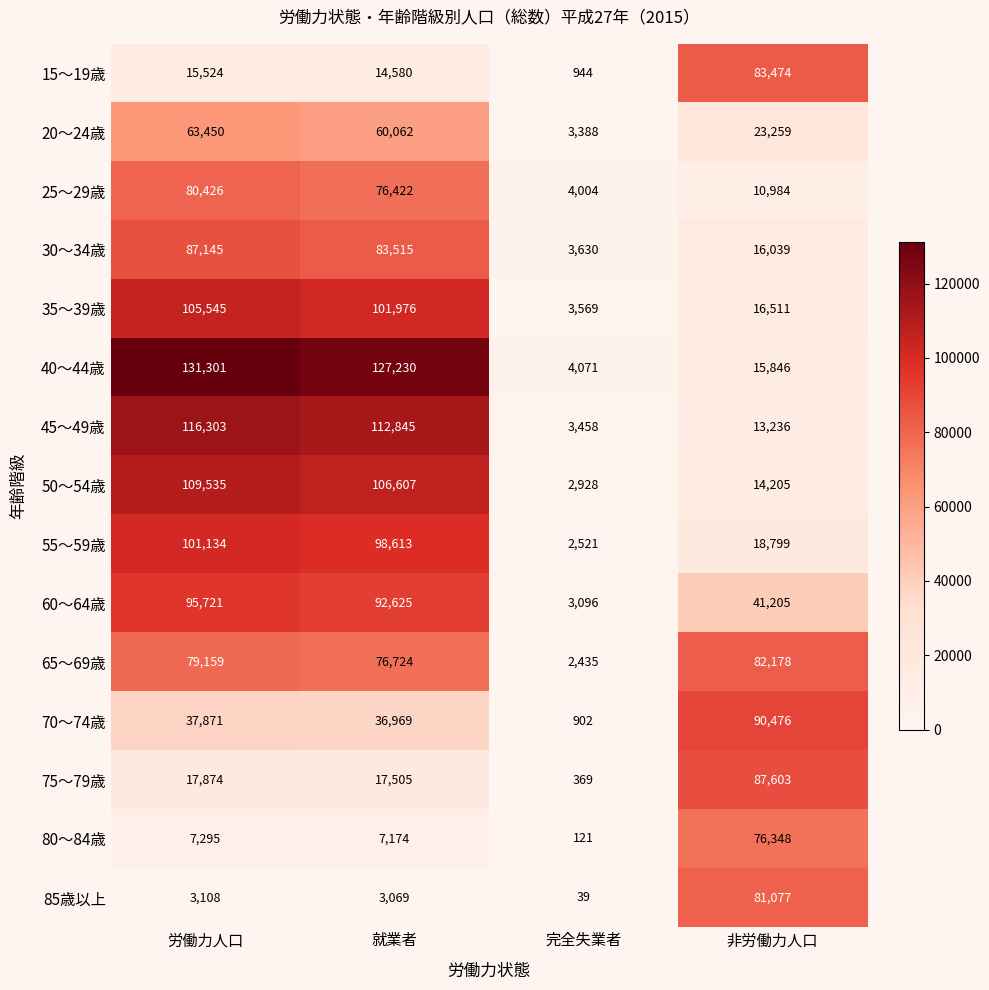

Which category has the lowest value in the 25～29歳 series?

完全失業者